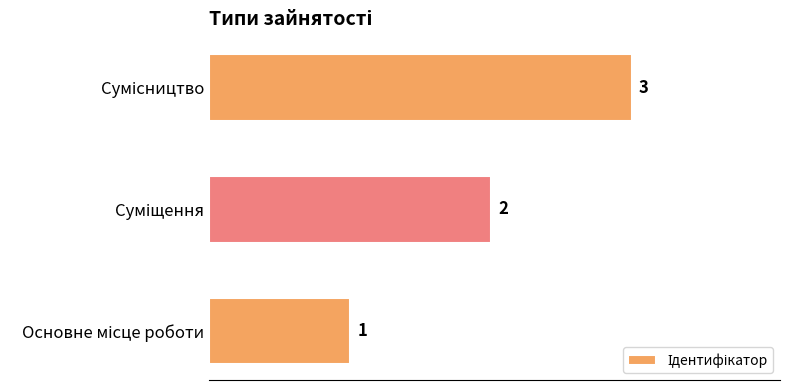

Count the values in the range 1 to 3.

3